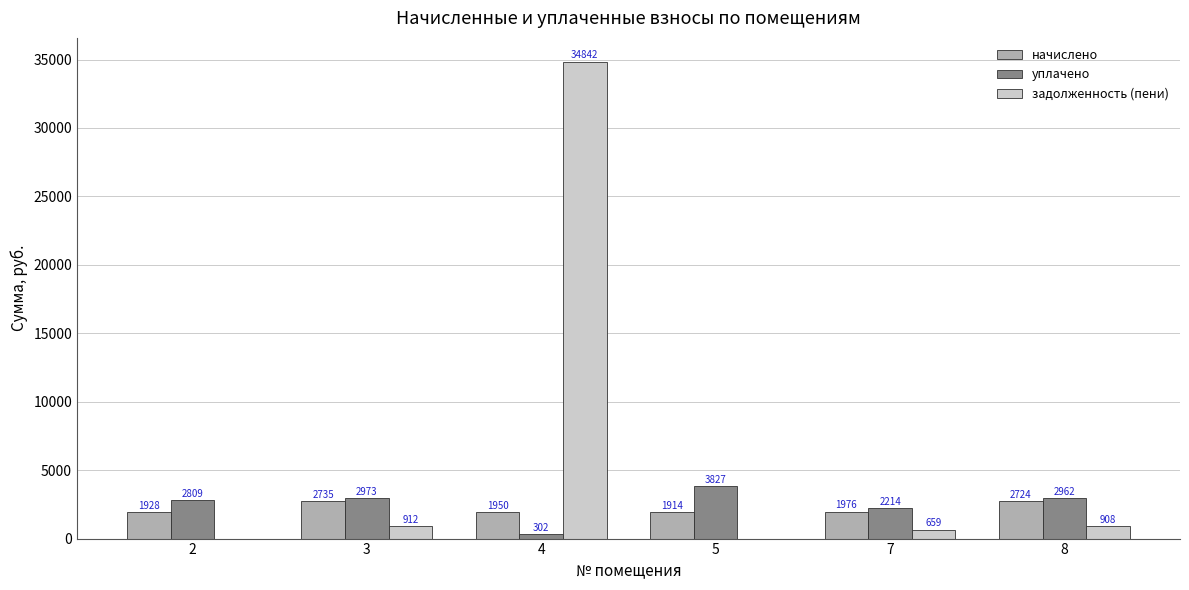

At which label does начислено reach its peak?

3